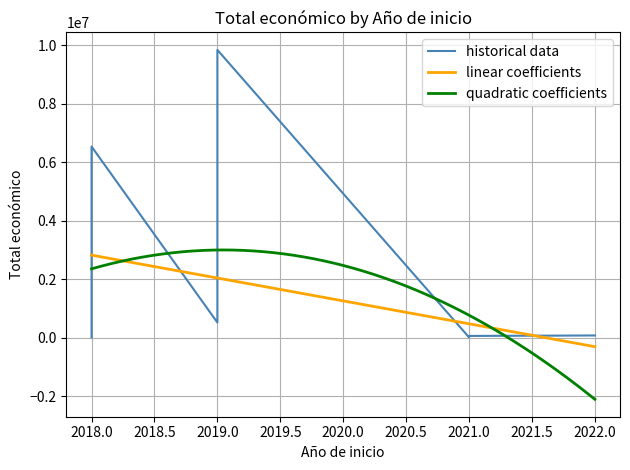

What is the lowest value of the quadratic coefficients series?

-2094679.6